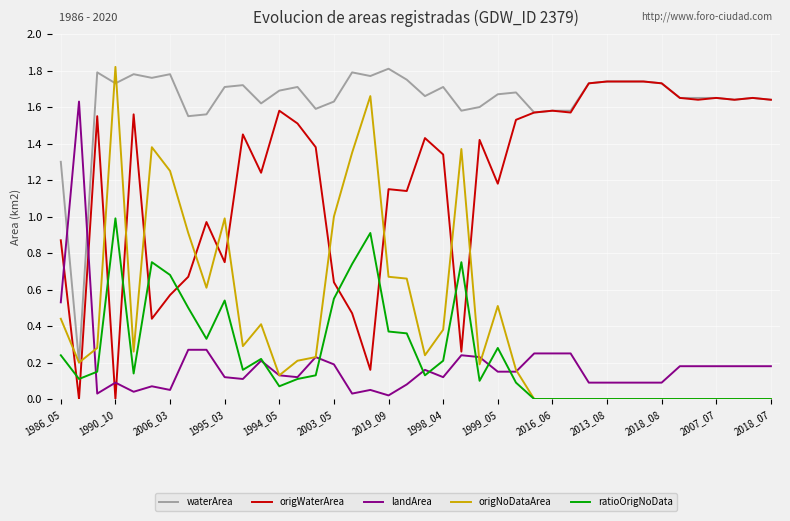

True or false: ratioOrigNoData and waterArea intersect in this chart.

False